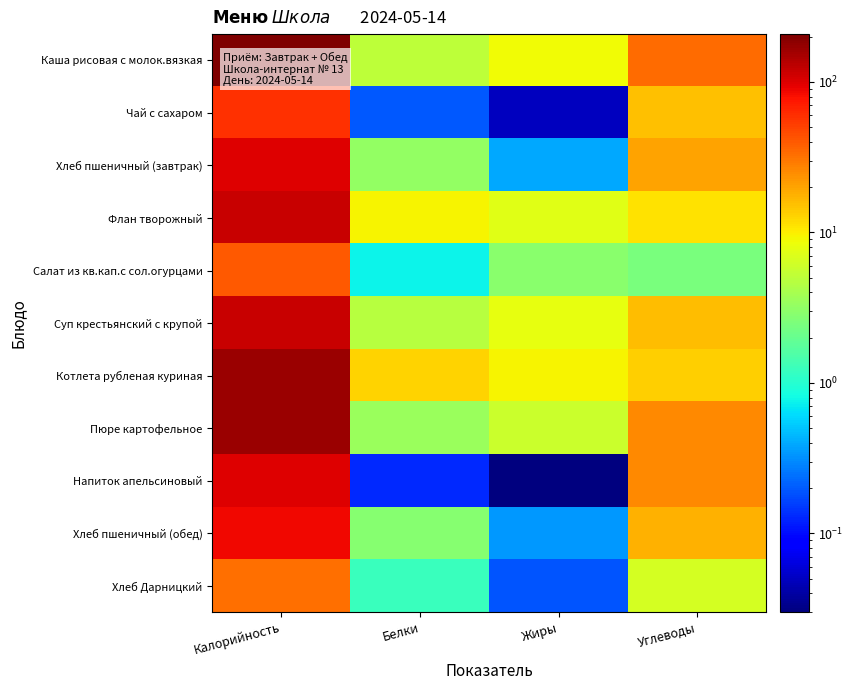

Which has a higher value, Жиры or Белки?

Жиры